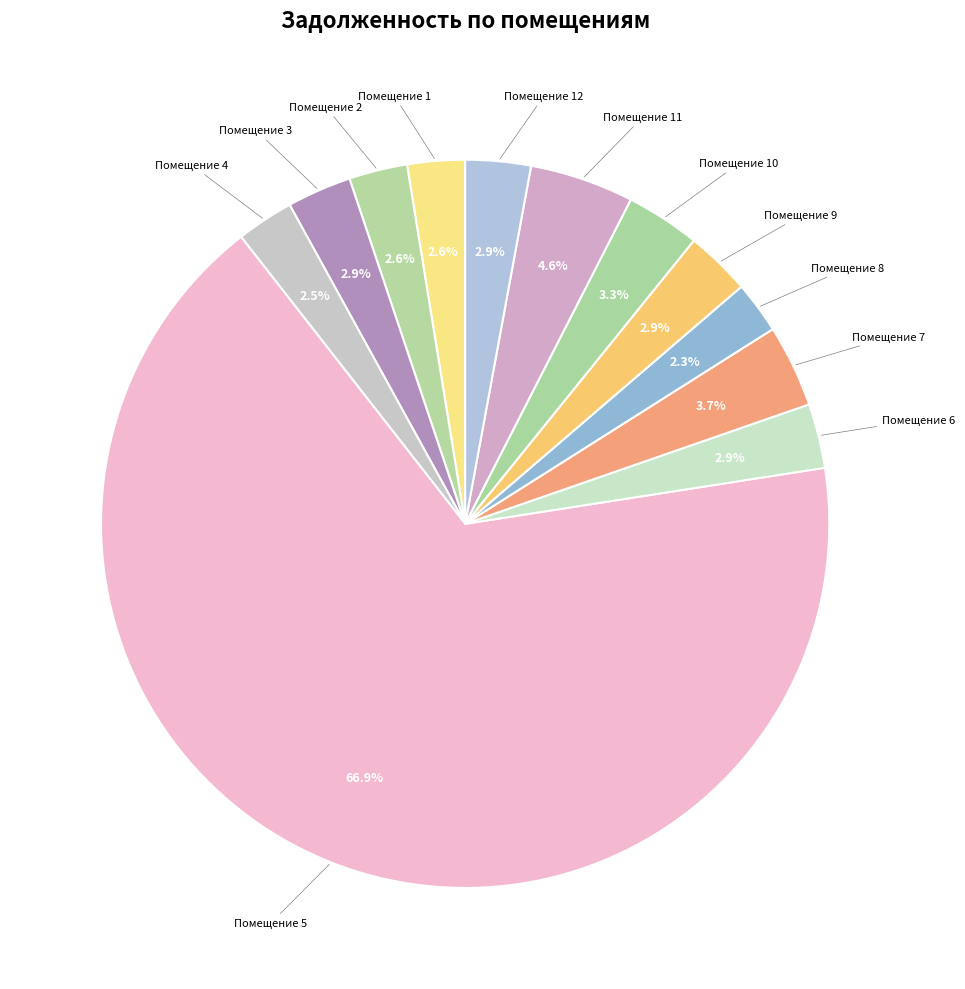

Is there any slice that represents more than half of the pie?

Yes